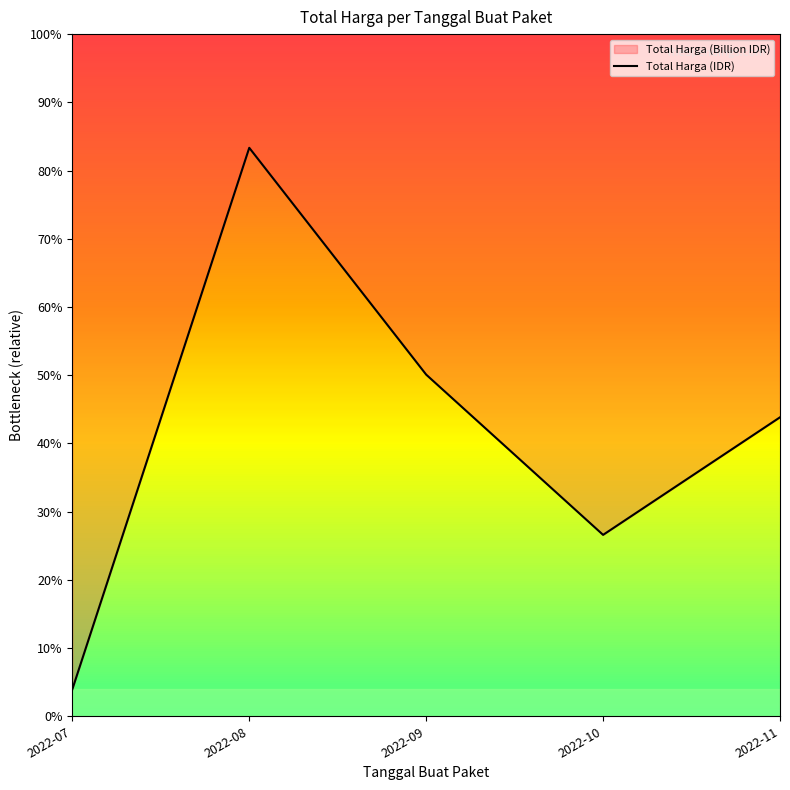

What is the sum of all values?

1047495000